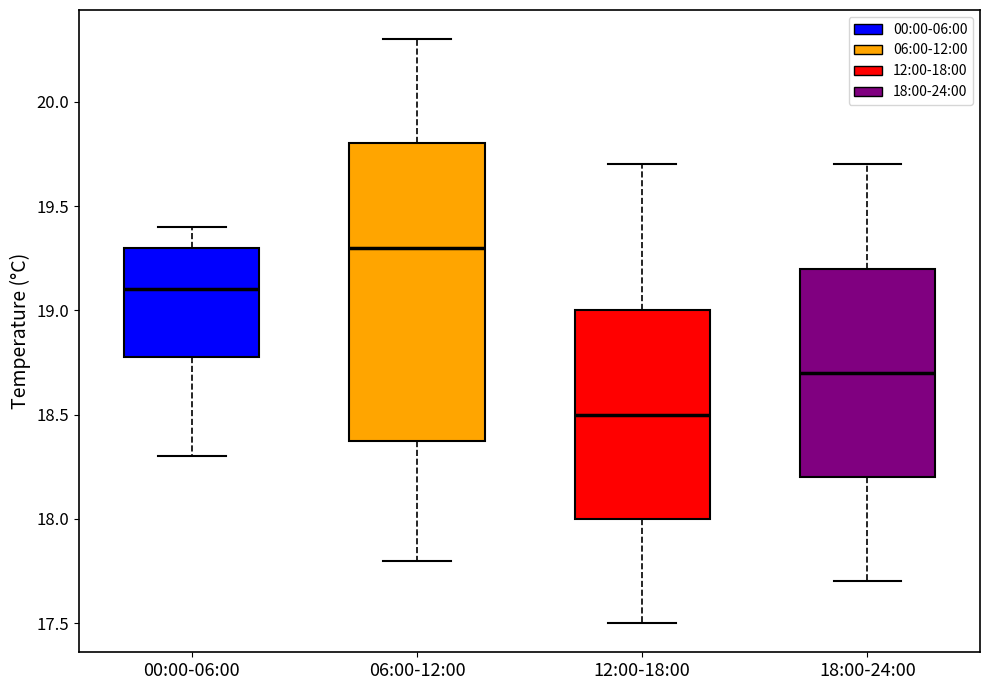

Reading left to right, transcribe this box plot: for each box, give where its median line is, the range the box spans, and where its two whiskers end, as read against the y-axis. The values are not printed on the chart, so give them approximately, as read against the axis.

00:00-06:00: median 19.1, box 18.8 to 19.3, whiskers 18.3 to 19.4
06:00-12:00: median 19.3, box 18.4 to 19.8, whiskers 17.8 to 20.3
12:00-18:00: median 18.5, box 18.0 to 19.0, whiskers 17.5 to 19.7
18:00-24:00: median 18.7, box 18.2 to 19.2, whiskers 17.7 to 19.7